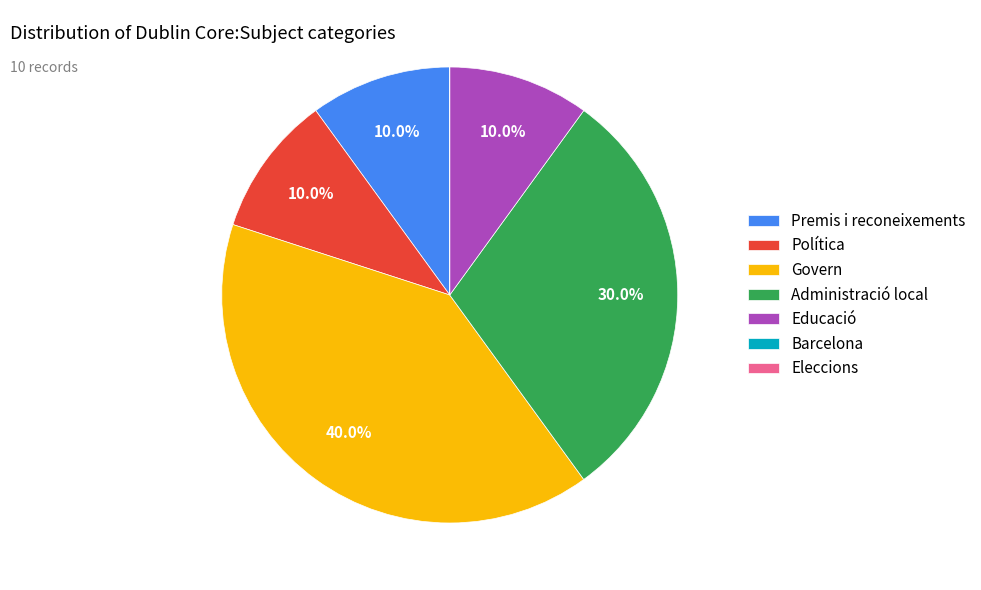

What is the largest slice in the pie chart?

Govern